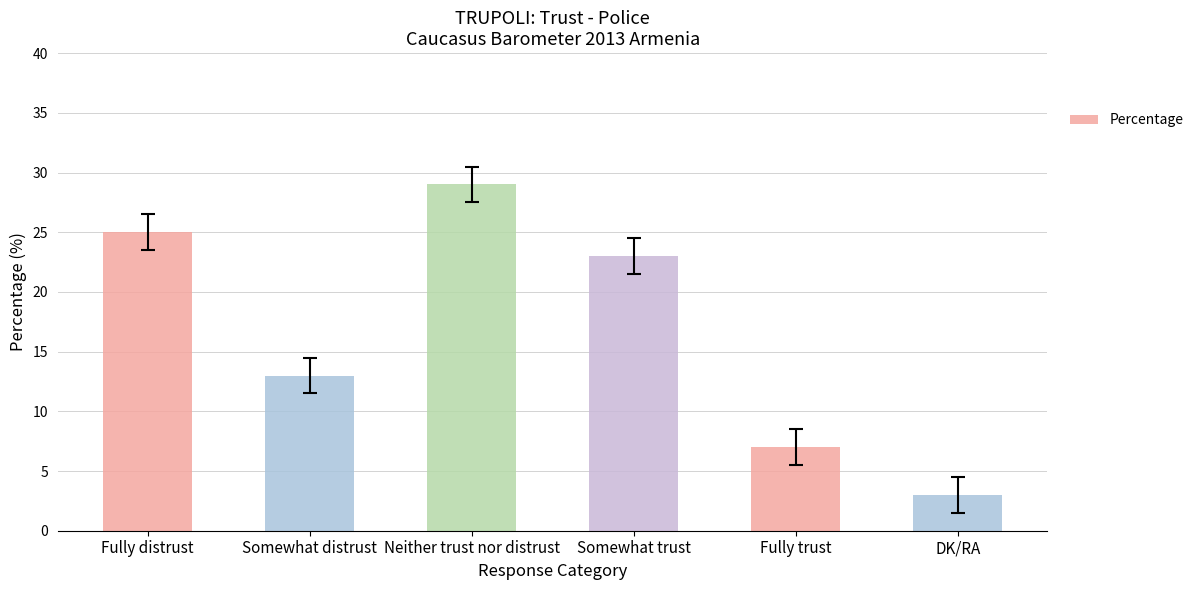

What is the value of the 2nd bar from the left?

13